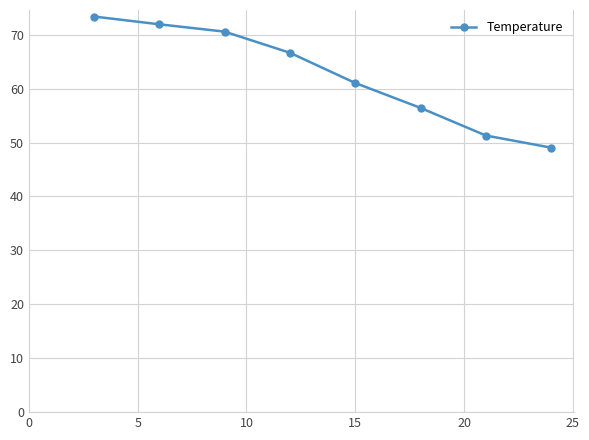

What is the sum of all values?

500.3